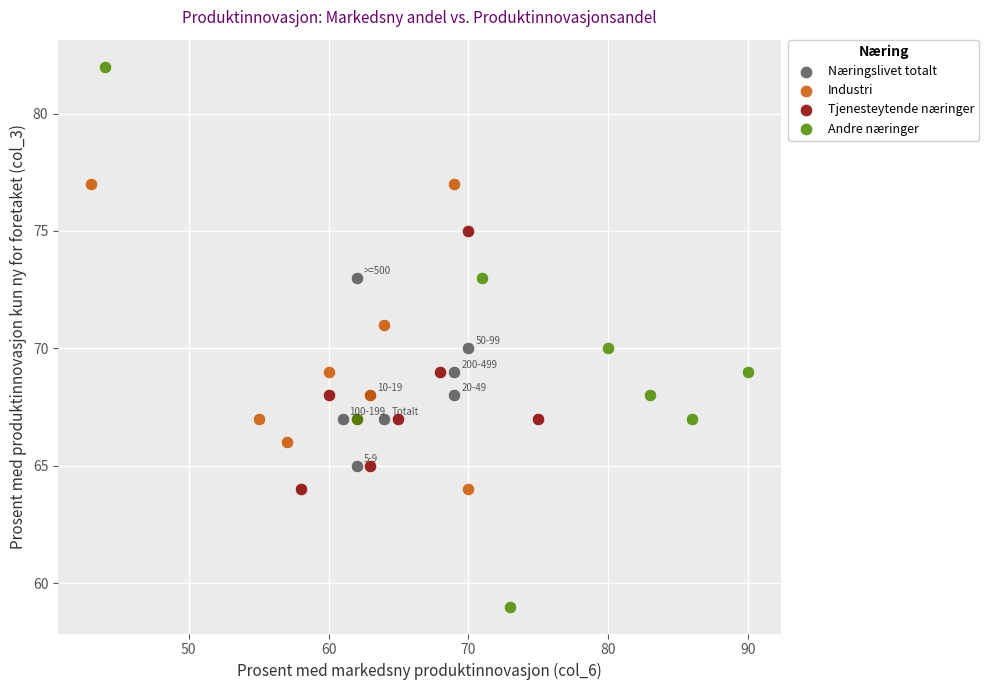

Which series contains the lowest Y value?

Andre næringer